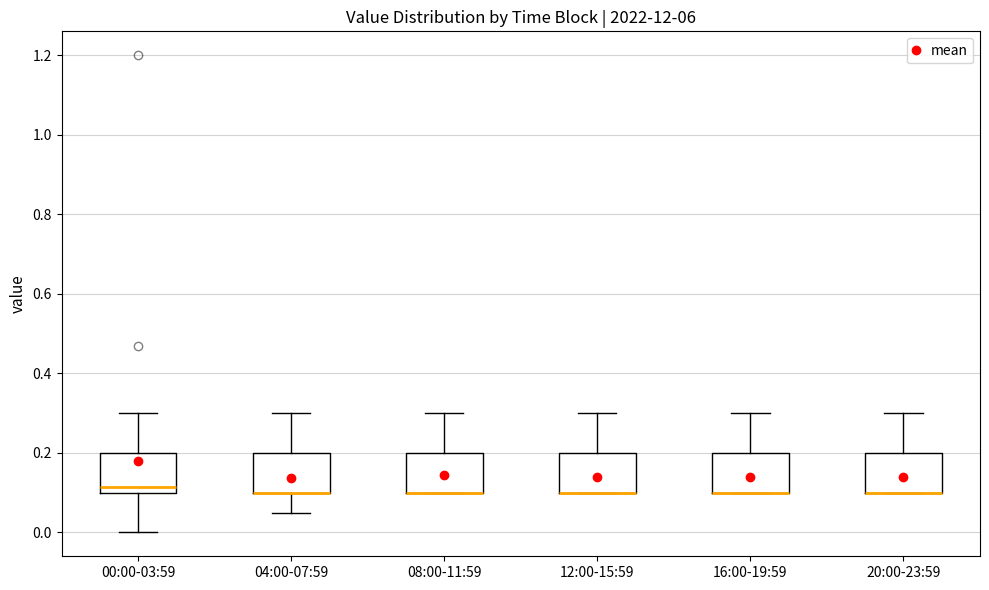

Where is the lower edge of the box for 08:00-11:59 on the y-axis? The values are not printed on the chart, so give them approximately, as read against the axis.

0.10